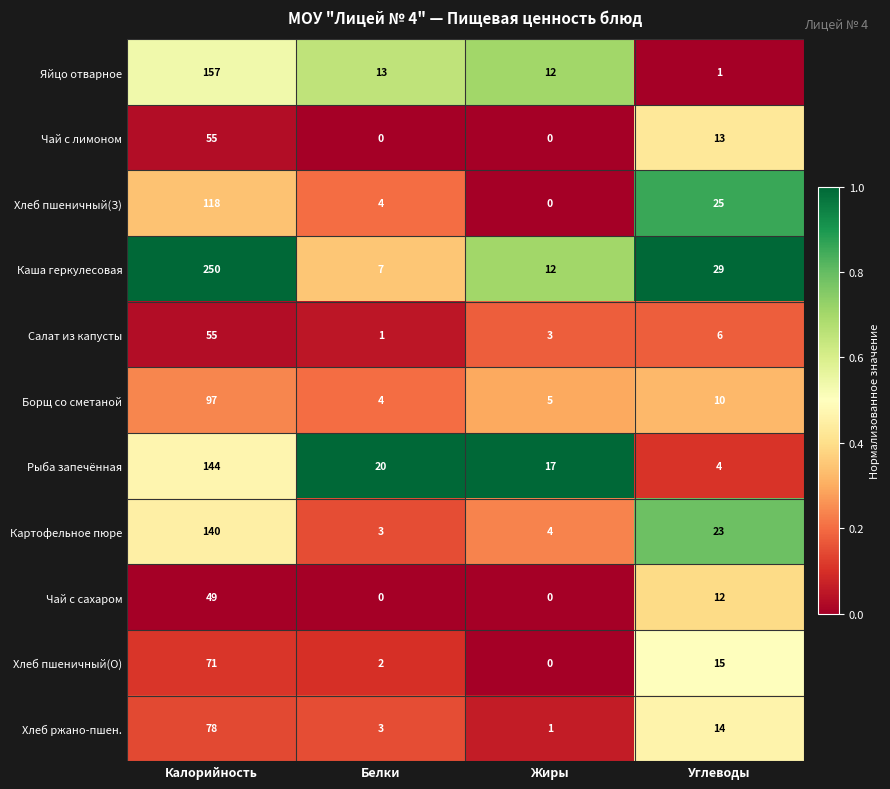

The Хлеб пшеничный(О) series shows 22 at Углеводы. True or false?

False